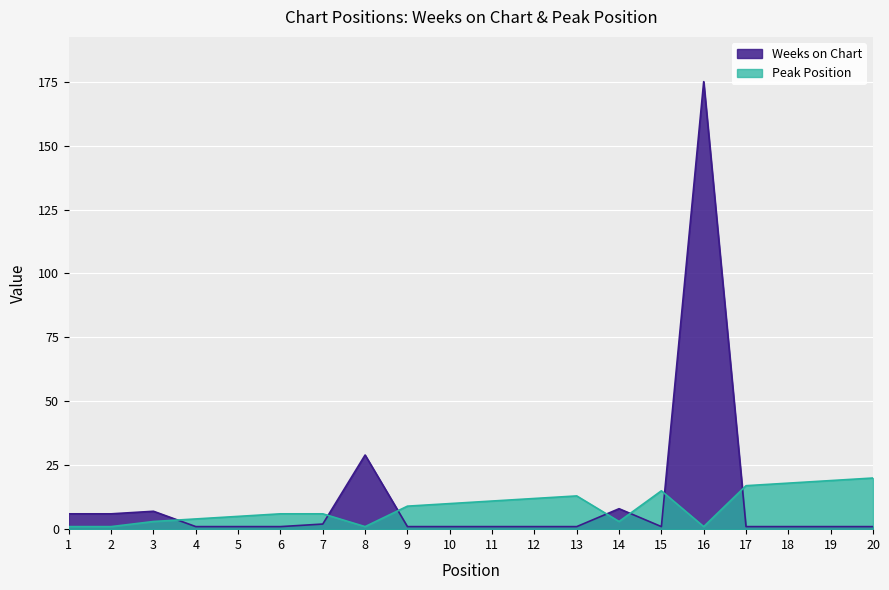

What are all the series names shown in the legend?

Weeks on Chart, Peak Position